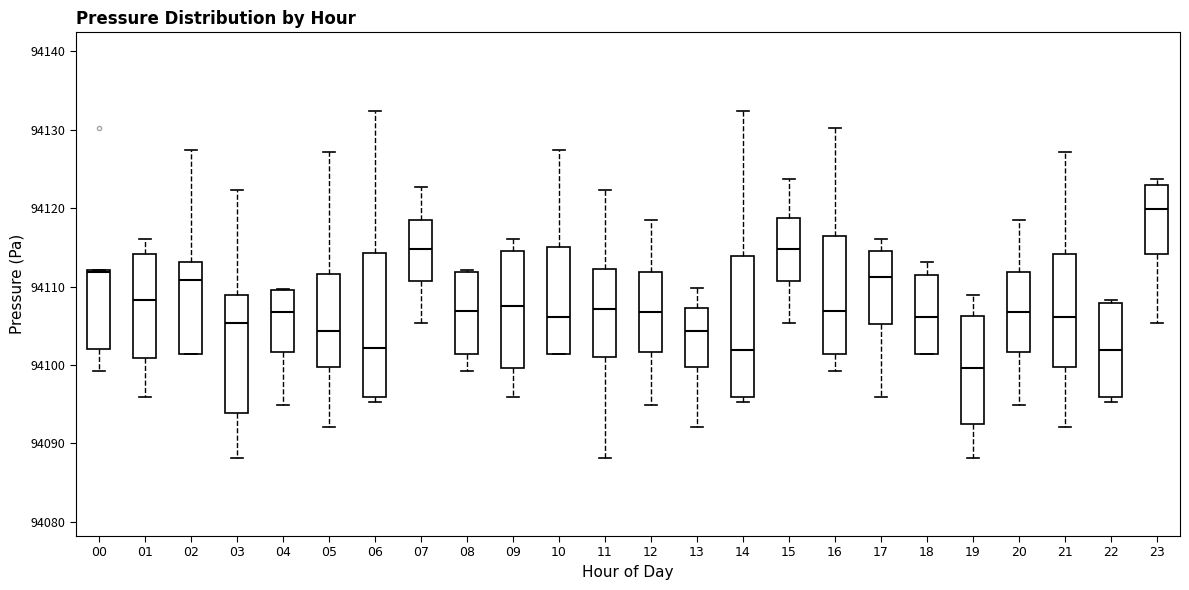

Reading left to right, read every box against the y-axis: the position of its median line, the range the box covers, and the ends of its whiskers. The values are not printed on the chart, so give them approximately, as read against the axis.

00: median 94112, box 94102 to 94112, whiskers 94099 to 94112
01: median 94108, box 94101 to 94114, whiskers 94096 to 94116
02: median 94111, box 94101 to 94113, whiskers 94101 to 94127
03: median 94105, box 94094 to 94109, whiskers 94088 to 94122
04: median 94107, box 94102 to 94110, whiskers 94095 to 94110
05: median 94104, box 94100 to 94112, whiskers 94092 to 94127
06: median 94102, box 94096 to 94114, whiskers 94095 to 94132
07: median 94115, box 94111 to 94118, whiskers 94105 to 94123
08: median 94107, box 94101 to 94112, whiskers 94099 to 94112
09: median 94107, box 94100 to 94115, whiskers 94096 to 94116
10: median 94106, box 94101 to 94115, whiskers 94101 to 94127
11: median 94107, box 94101 to 94112, whiskers 94088 to 94122
12: median 94107, box 94102 to 94112, whiskers 94095 to 94118
13: median 94104, box 94100 to 94107, whiskers 94092 to 94110
14: median 94102, box 94096 to 94114, whiskers 94095 to 94132
15: median 94115, box 94111 to 94119, whiskers 94105 to 94124
16: median 94107, box 94101 to 94116, whiskers 94099 to 94130
17: median 94111, box 94105 to 94115, whiskers 94096 to 94116
18: median 94106, box 94101 to 94111, whiskers 94101 to 94113
19: median 94100, box 94092 to 94106, whiskers 94088 to 94109
20: median 94107, box 94102 to 94112, whiskers 94095 to 94118
21: median 94106, box 94100 to 94114, whiskers 94092 to 94127
22: median 94102, box 94096 to 94108, whiskers 94095 to 94108 (just above the box's upper edge)
23: median 94120, box 94114 to 94123, whiskers 94105 to 94124